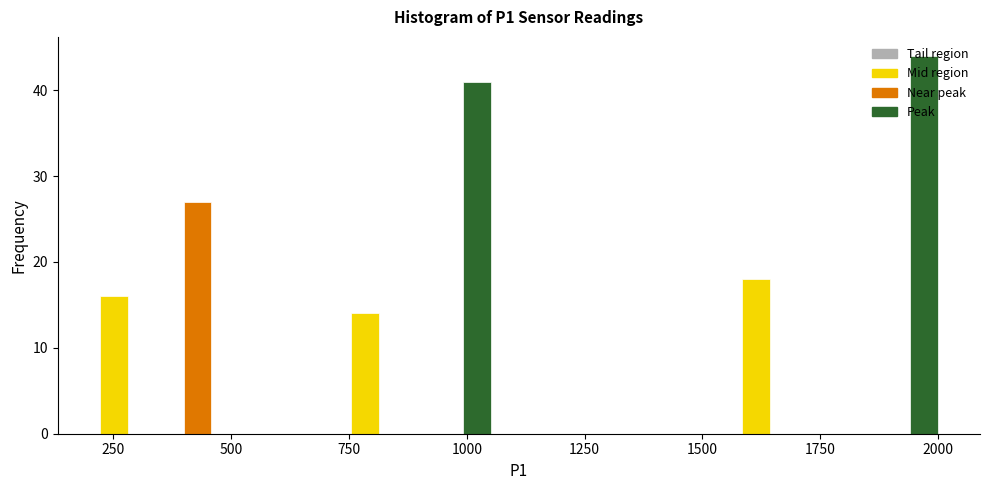

Read against the x-axis, roughly where is the centre of the tallest bar?

1950